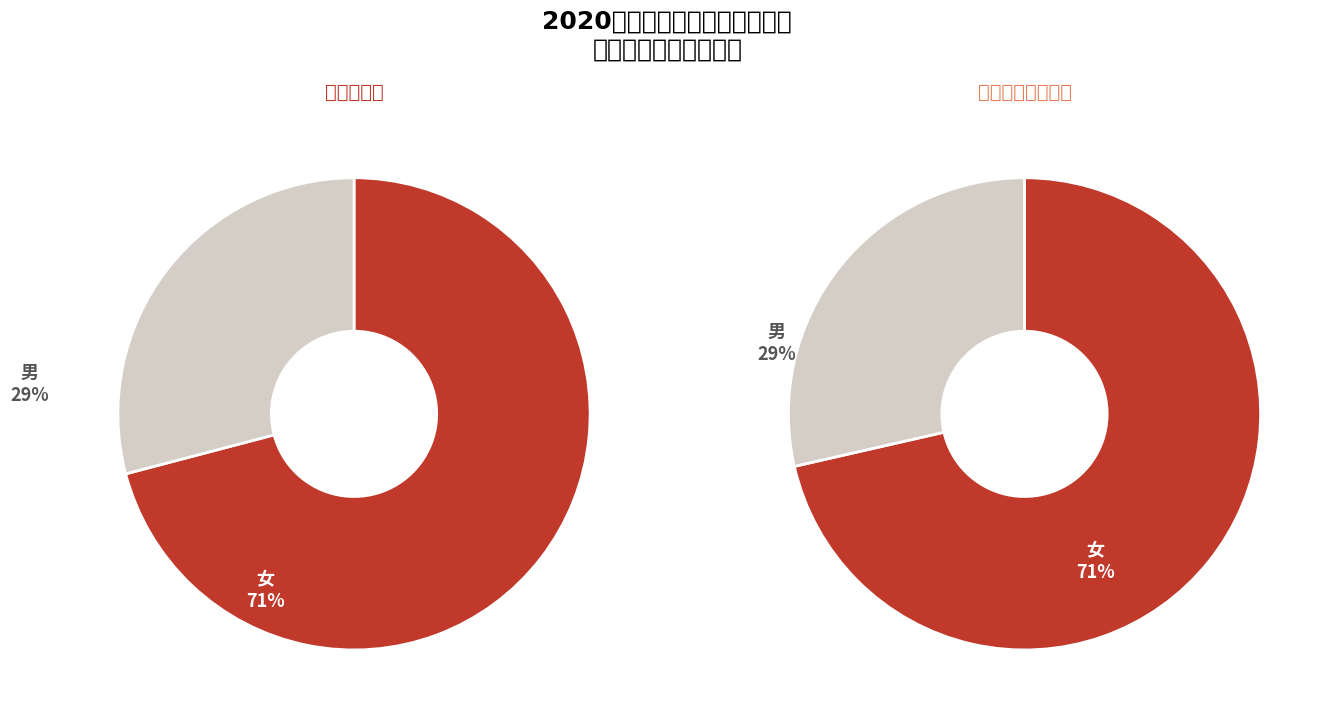

How many segments does this pie chart have?

2